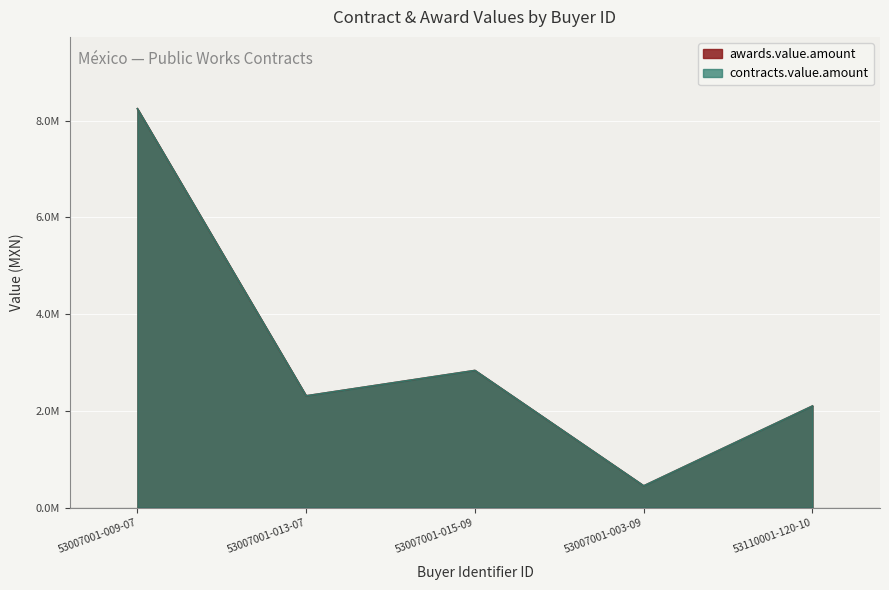

What are all the series names shown in the legend?

awards.value.amount, contracts.value.amount